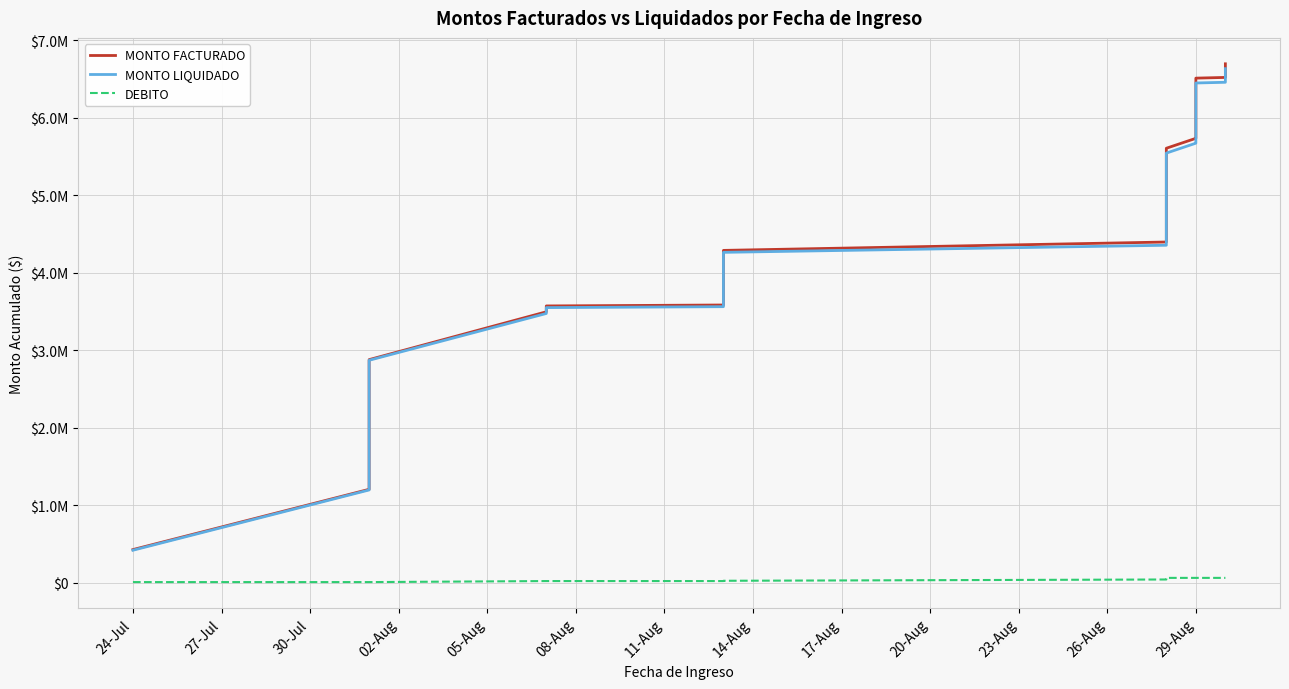

Which series has the largest total across all categories?

MONTO FACTURADO